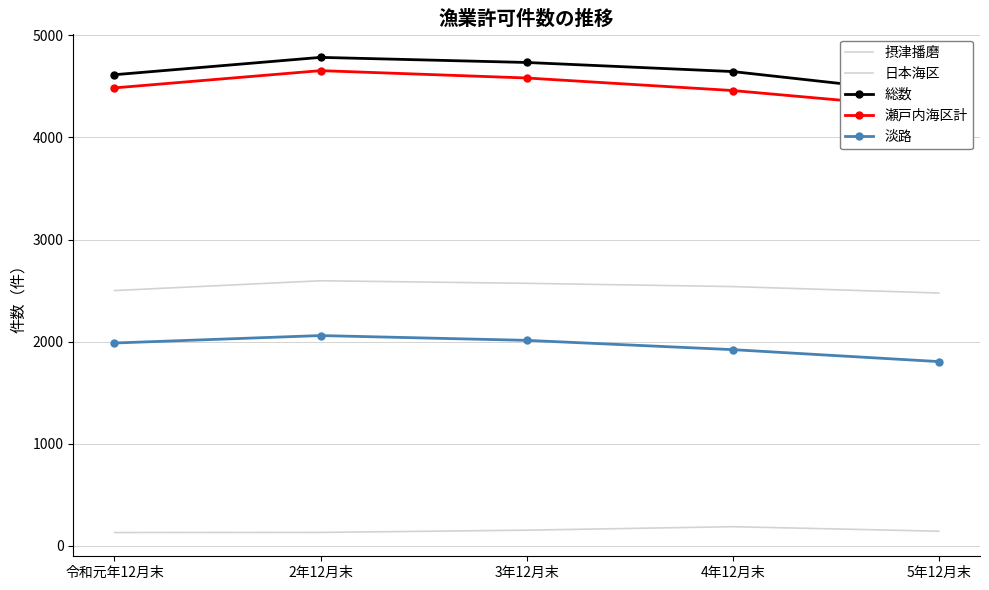

Reading left to right, extract all data points from this chart.

摂津播磨: 令和元年12月末=2500	2年12月末=2596	3年12月末=2571	4年12月末=2539	5年12月末=2476
日本海区: 令和元年12月末=129	2年12月末=130	3年12月末=152	4年12月末=186	5年12月末=142
総数: 令和元年12月末=4615	2年12月末=4785	3年12月末=4735	4年12月末=4646	5年12月末=4422
瀬戸内海区計: 令和元年12月末=4486	2年12月末=4655	3年12月末=4583	4年12月末=4460	5年12月末=4280
淡路: 令和元年12月末=1986	2年12月末=2059	3年12月末=2012	4年12月末=1921	5年12月末=1804